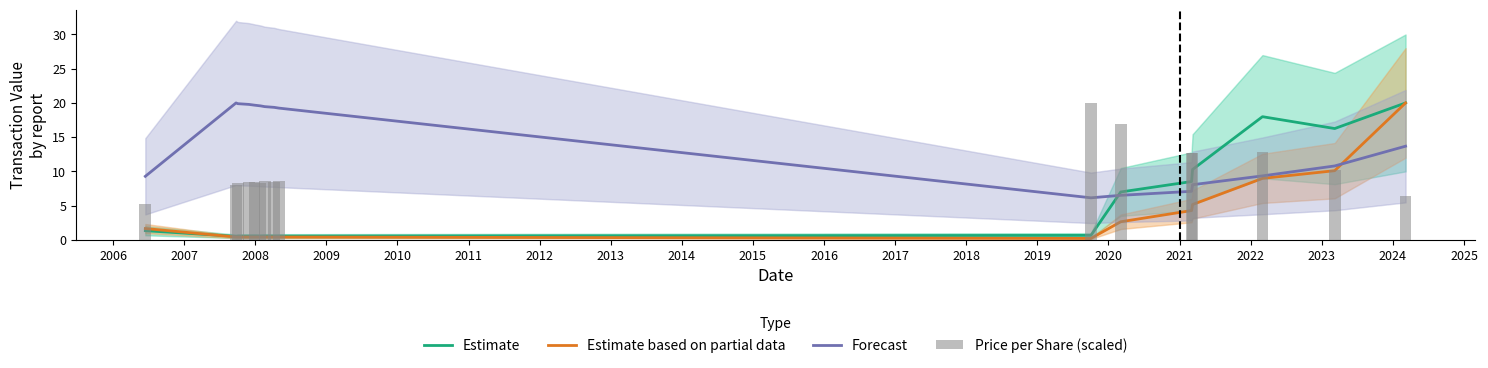

Rank the series by their maximum value, from lowest to highest.

Estimate, Estimate based on partial data, Forecast, Price per Share (scaled)